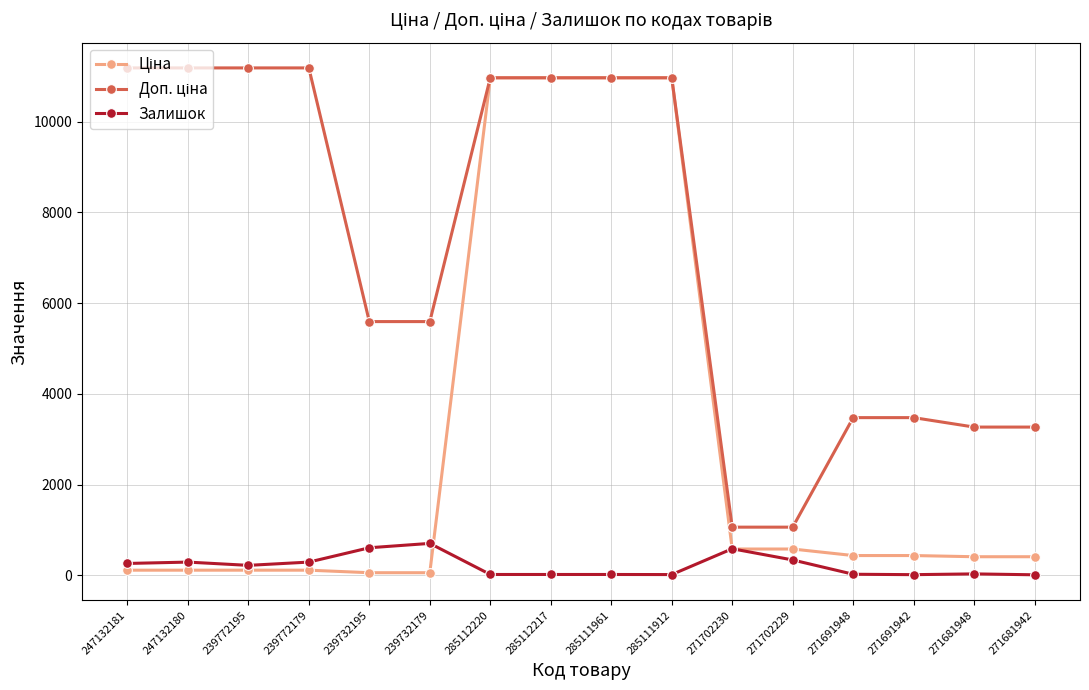

At how many categories does at least one series exceed 9955?

8